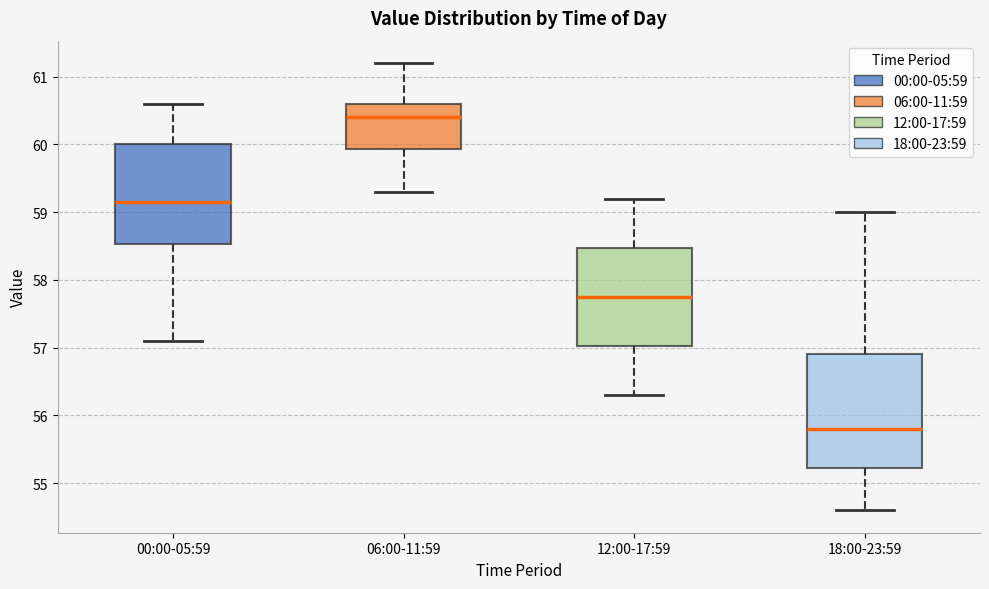

Reading left to right, transcribe this box plot: for each box, give where its median line is, the range the box spans, and where its two whiskers end, as read against the y-axis. The values are not printed on the chart, so give them approximately, as read against the axis.

00:00-05:59: median 59.2, box 58.5 to 60.0, whiskers 57.1 to 60.6
06:00-11:59: median 60.4, box 59.9 to 60.6, whiskers 59.3 to 61.2
12:00-17:59: median 57.8, box 57.0 to 58.5, whiskers 56.3 to 59.2
18:00-23:59: median 55.8, box 55.2 to 56.9, whiskers 54.6 to 59.0